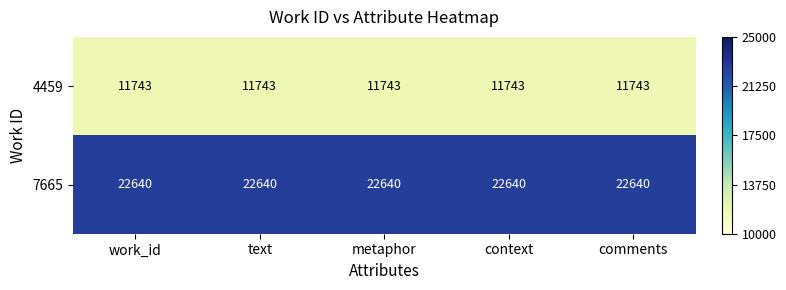

What is the sum of the 7665 values at context and metaphor?

45280